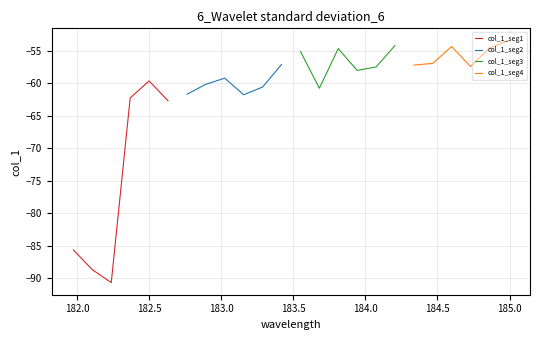

What is the average value of the col_1_seg2 series?

-60.1